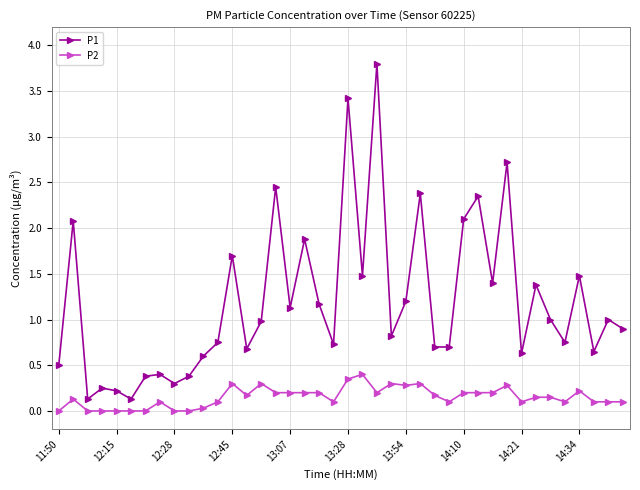

List the series in order of their peak value, highest first.

P1, P2